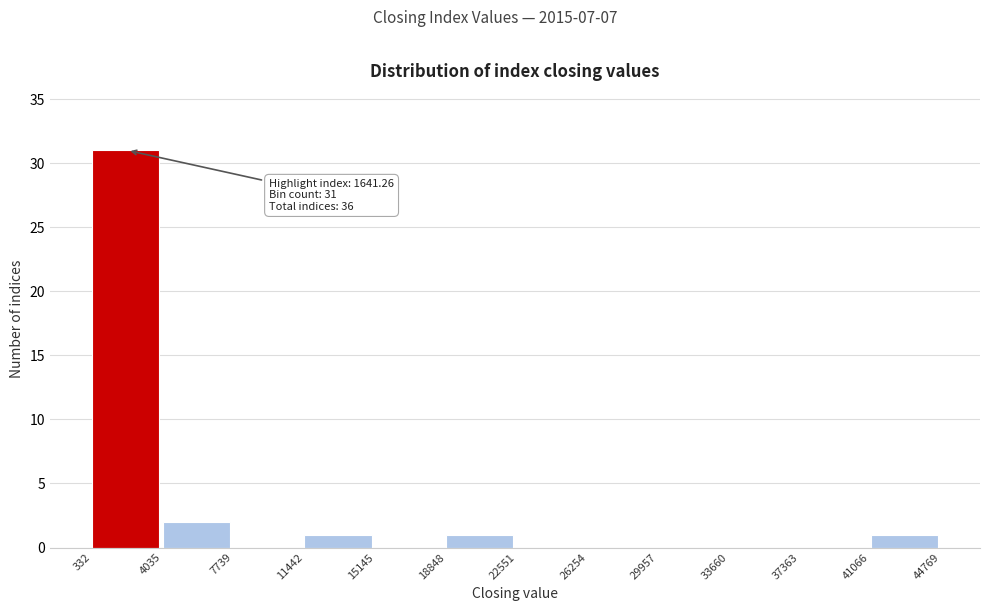

Over which range of the x-axis is the bar tallest?

332 to 4035